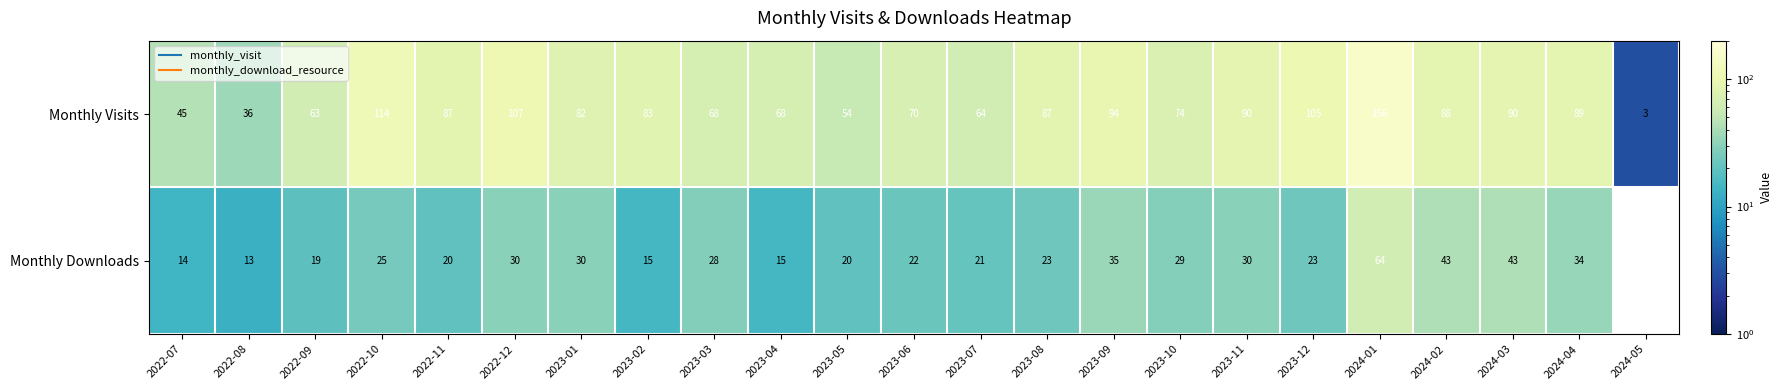

Between 2022-08 and 2023-05, which series saw the biggest shift?

Monthly Visits